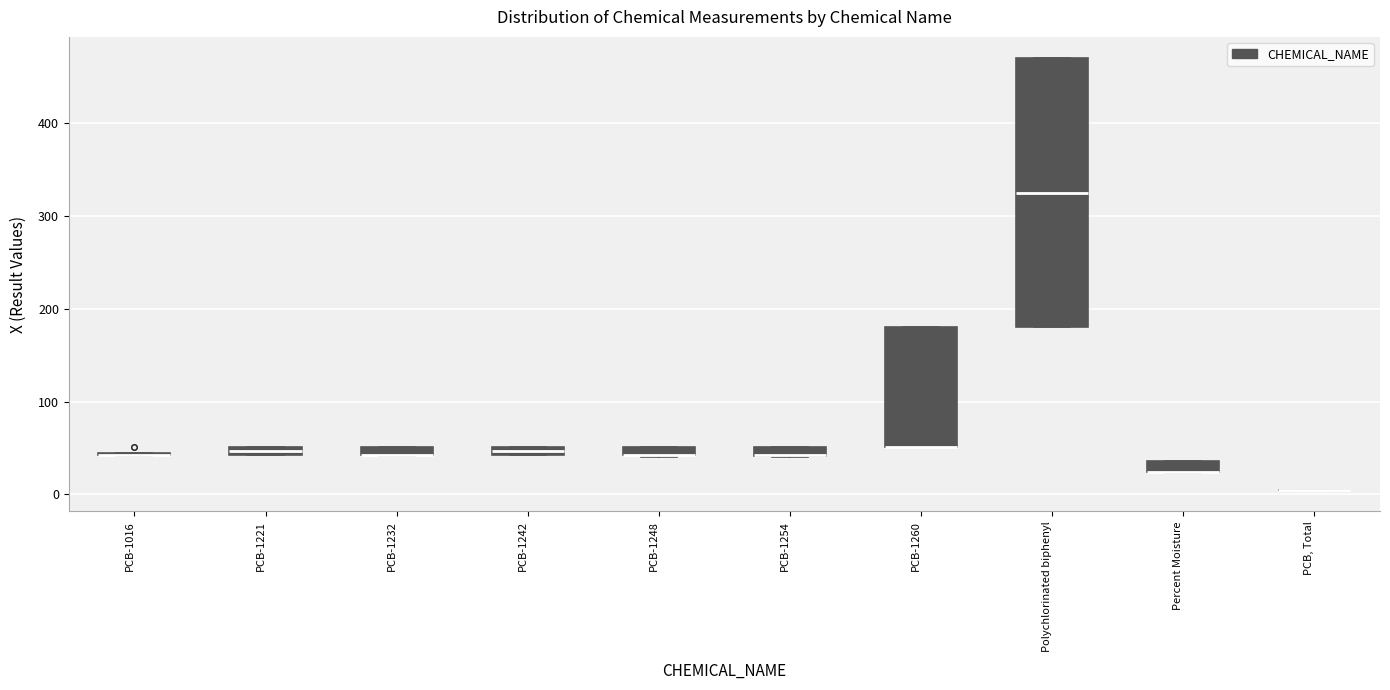

Comparing the boxes themselves (not the whiskers), which one is the tallest?

Polychlorinated biphenyl